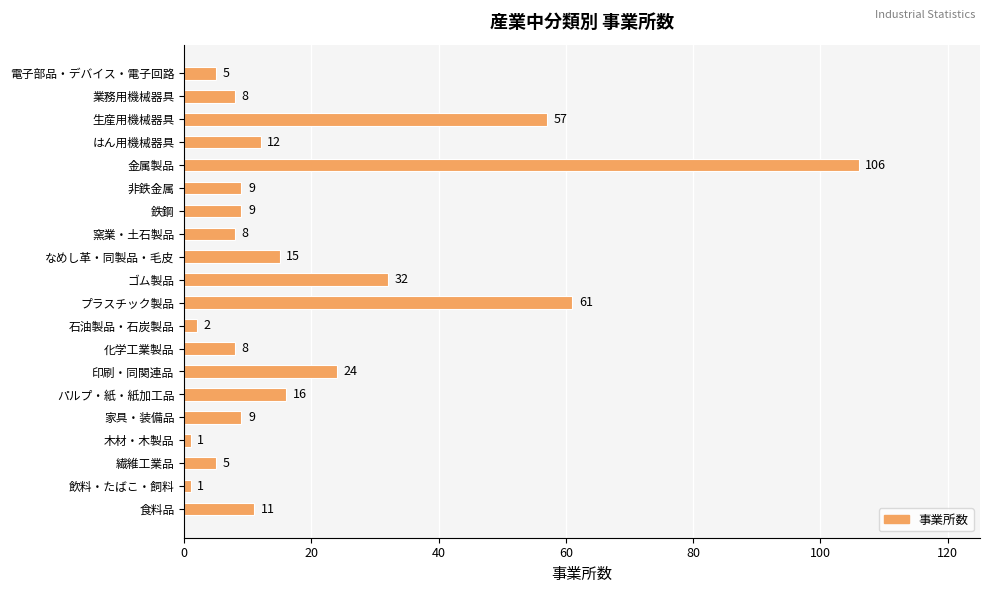

Where is the data nearest to the value 53?

生産用機械器具